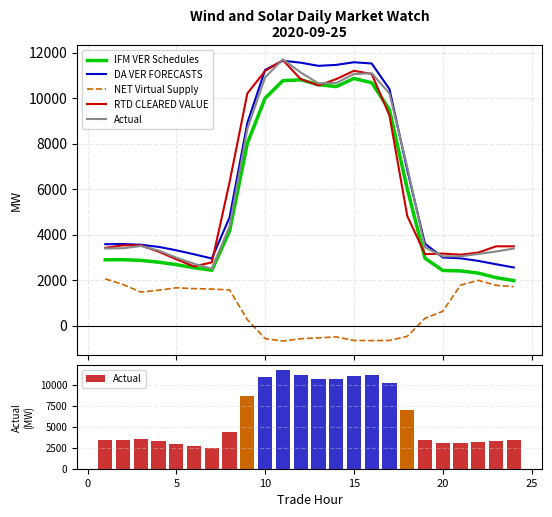

Which series has the largest total across all categories?

DA VER FORECASTS